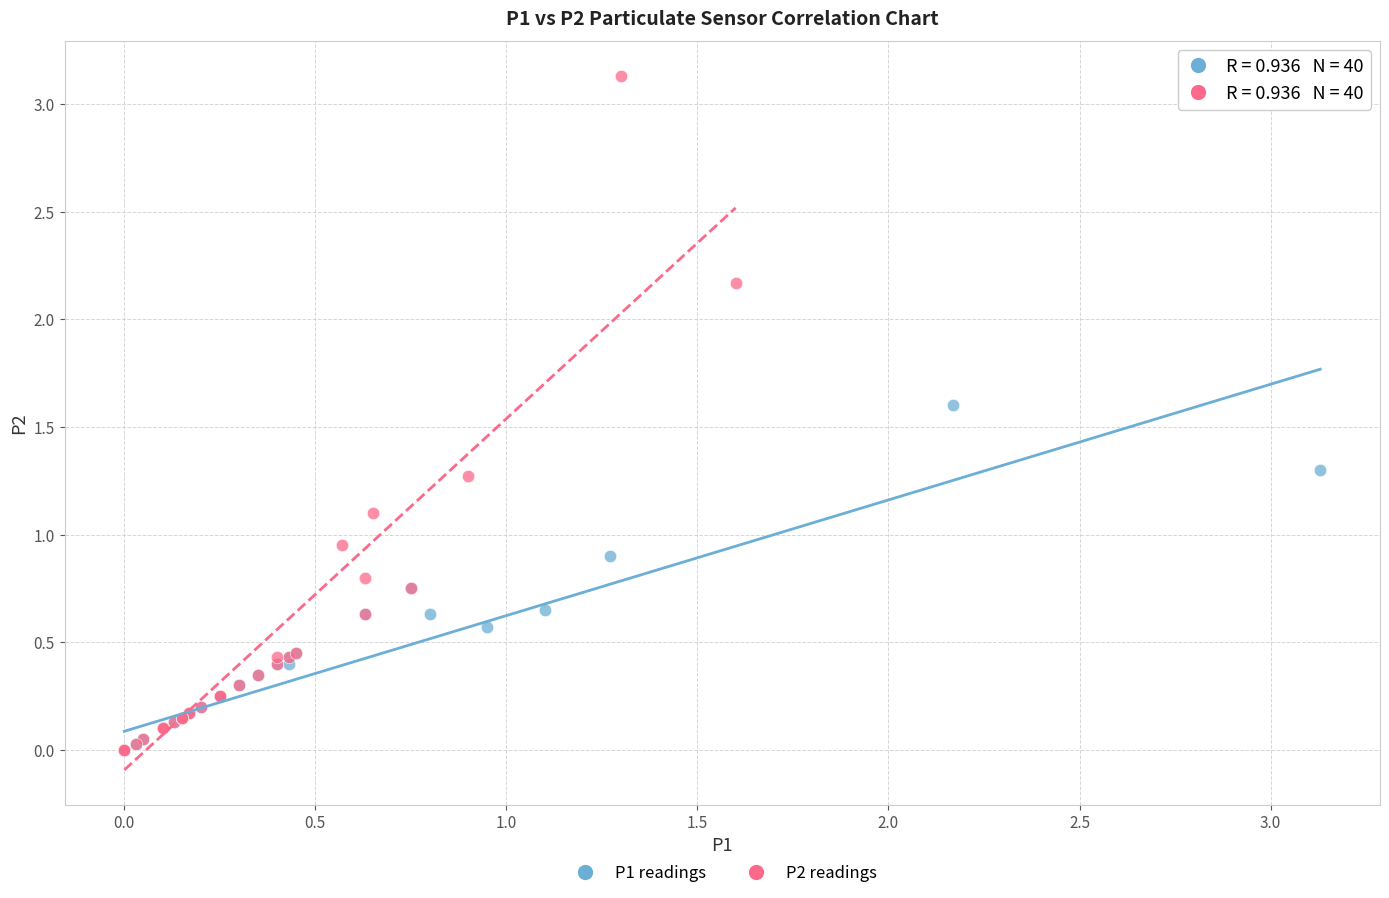

Which series has the largest Y range (max minus min)?

P2 readings